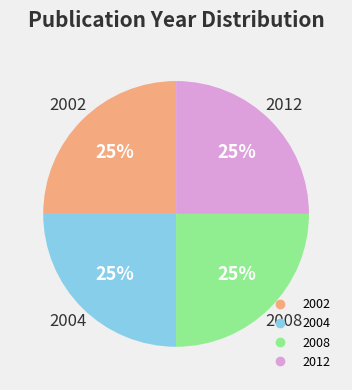

What percentage is the 2012 slice, to the nearest percent?

25%